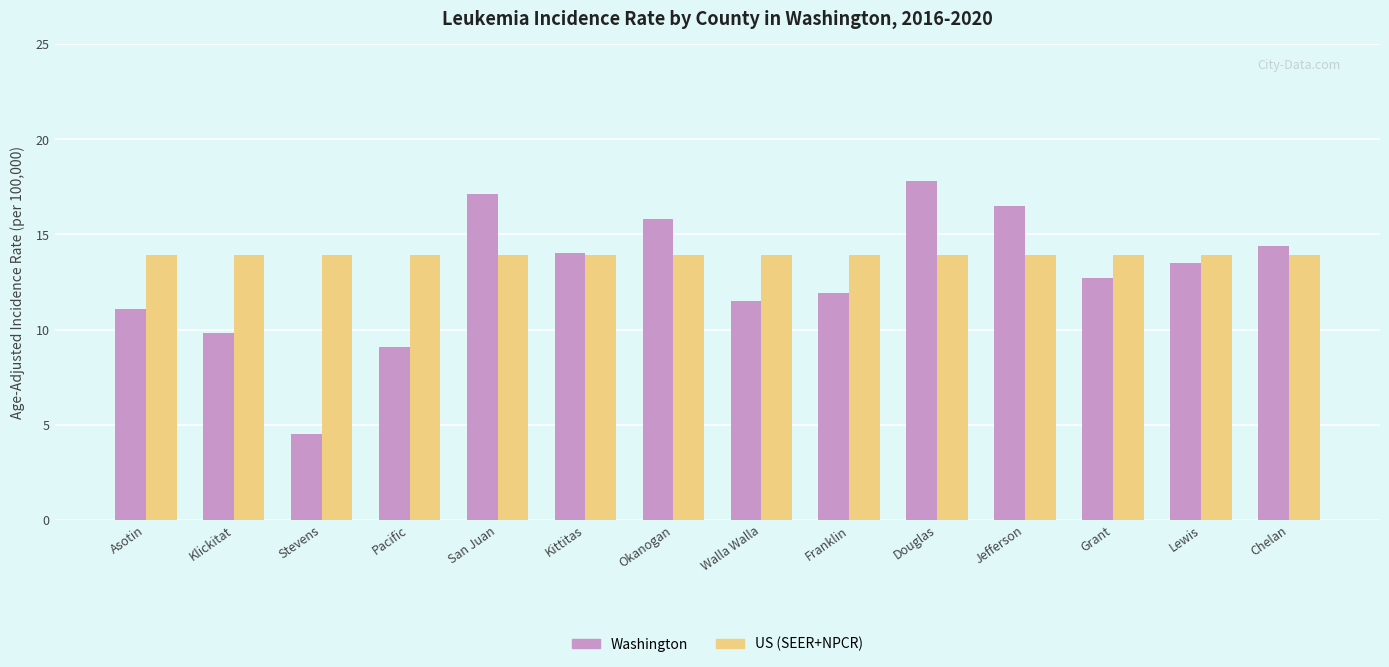

Which series has the widest spread of values?

Washington